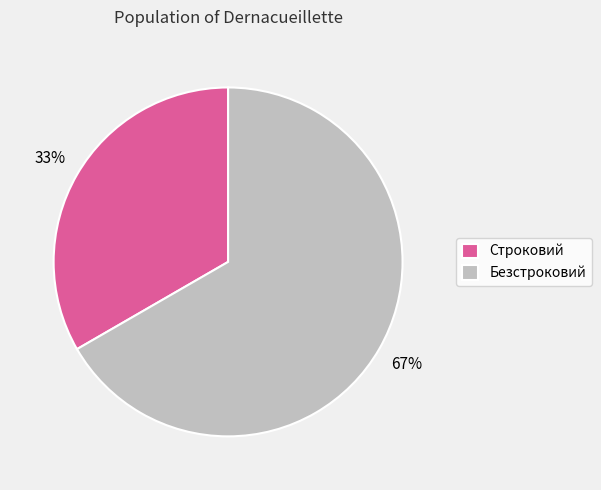

To the nearest percent, what is the combined percentage of Строковий and Безстроковий?

100%